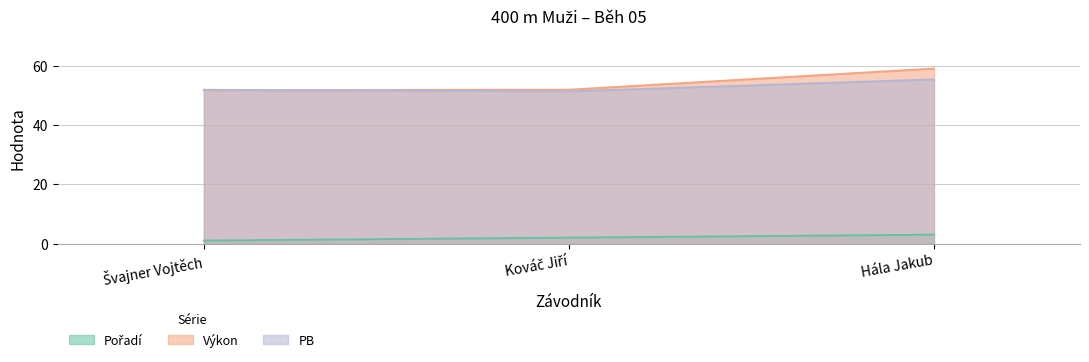

Which label corresponds to the largest value in the chart?

Hála Jakub